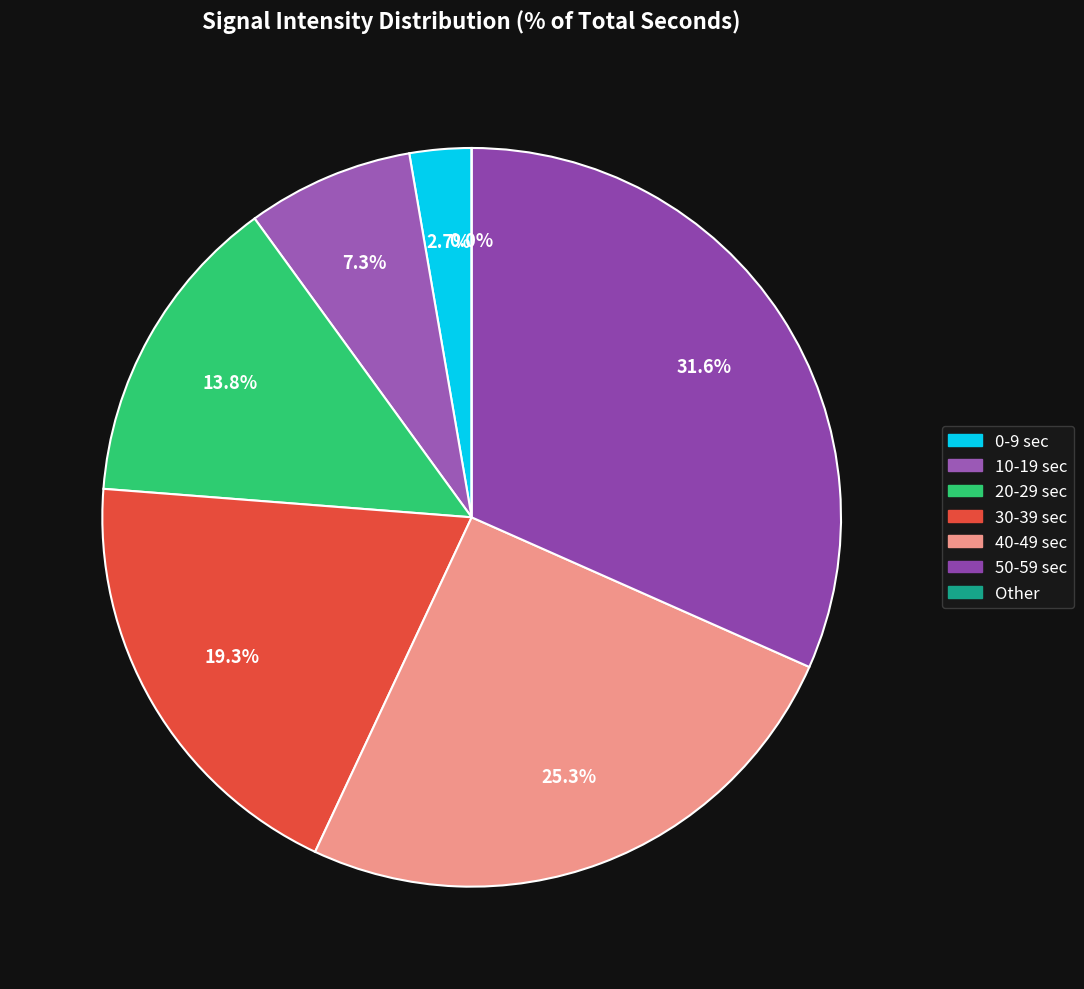

Combined, do 13 and 37 account for over 50%?

No